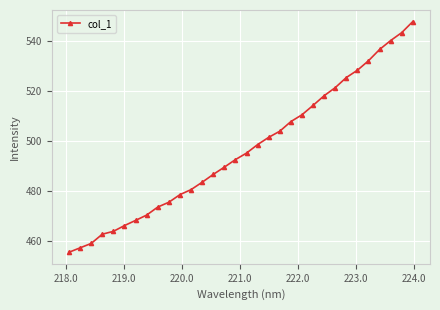

True or false: there are more than 2 points higher than both neighbors.

False